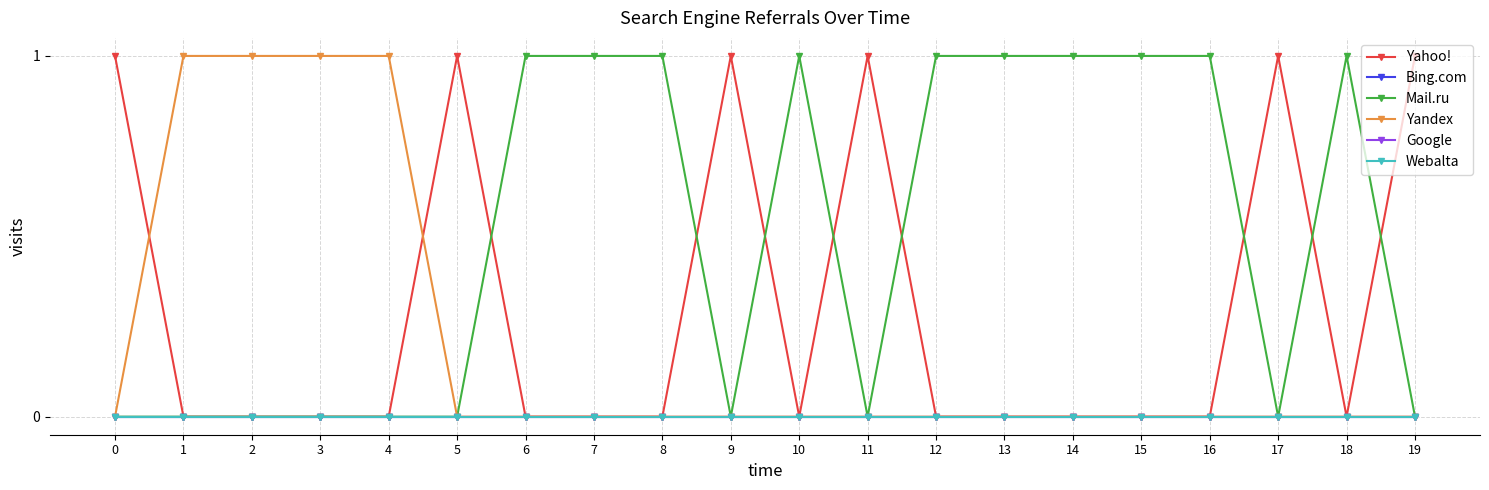

Is this an area chart (filled region under the line)?

No